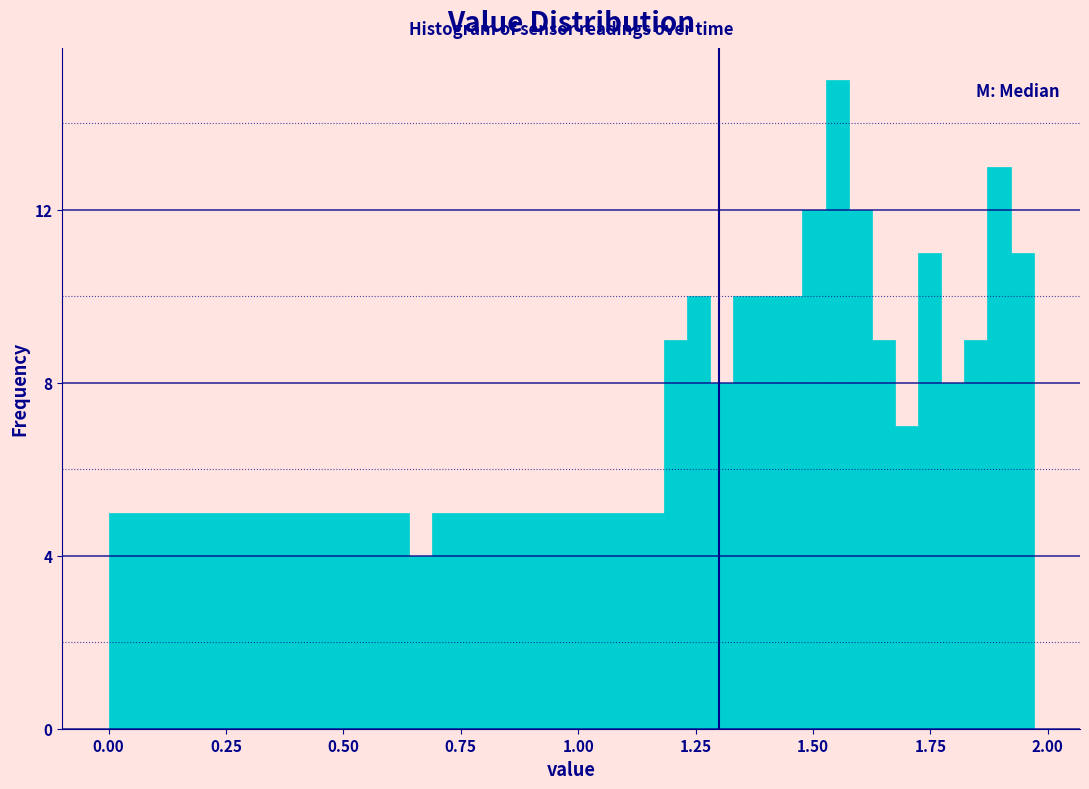

Read against the x-axis, roughly where is the centre of the tallest bar?

1.55